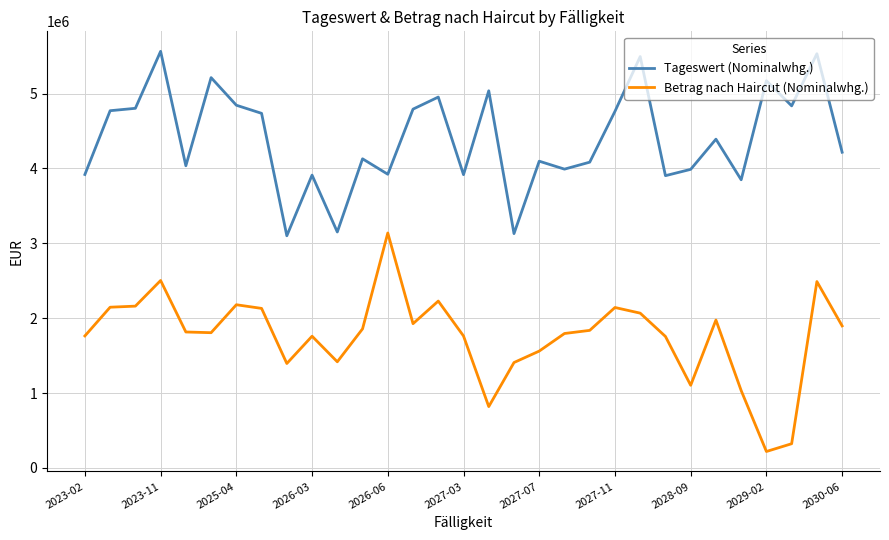

List the series in order of their overall mean, lowest first.

Betrag nach Haircut (Nominalwhg.), Tageswert (Nominalwhg.)